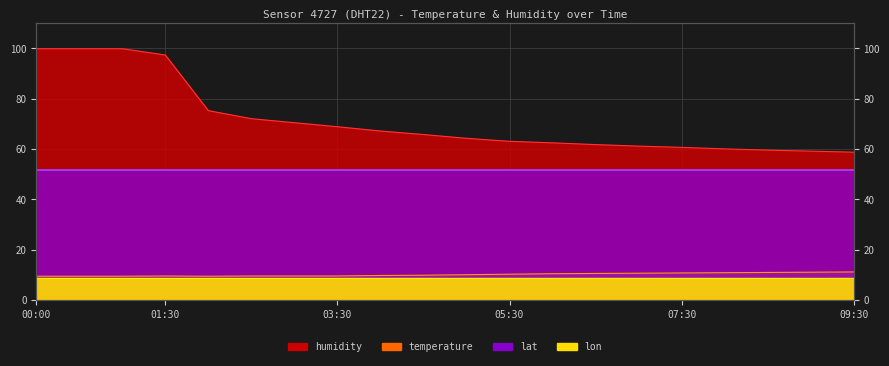

Between 02:00 and 03:30, which series saw the biggest shift?

humidity